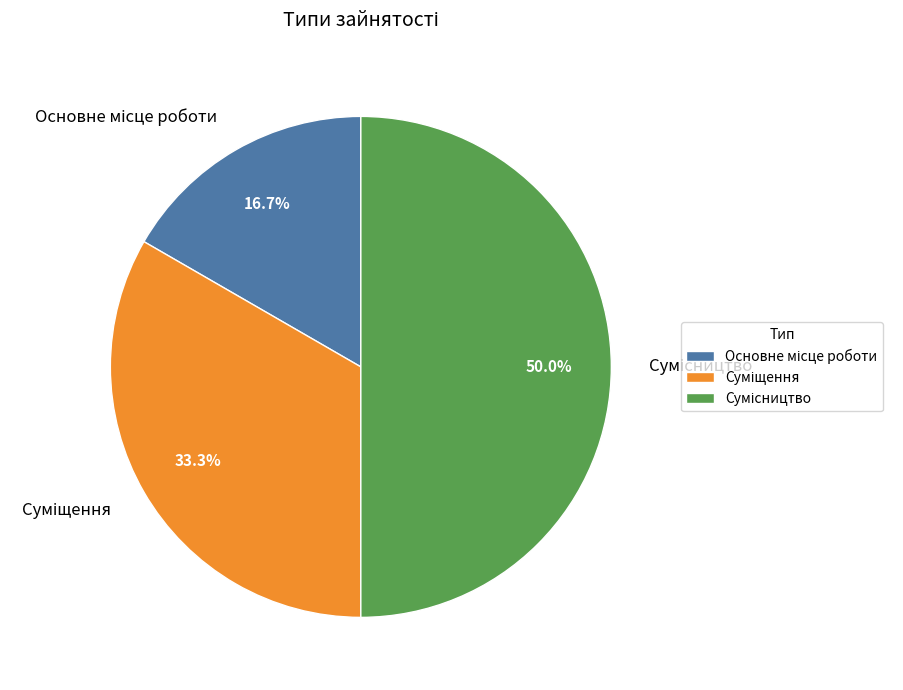

To the nearest percent, what percentage of the pie is Суміщення?

33%